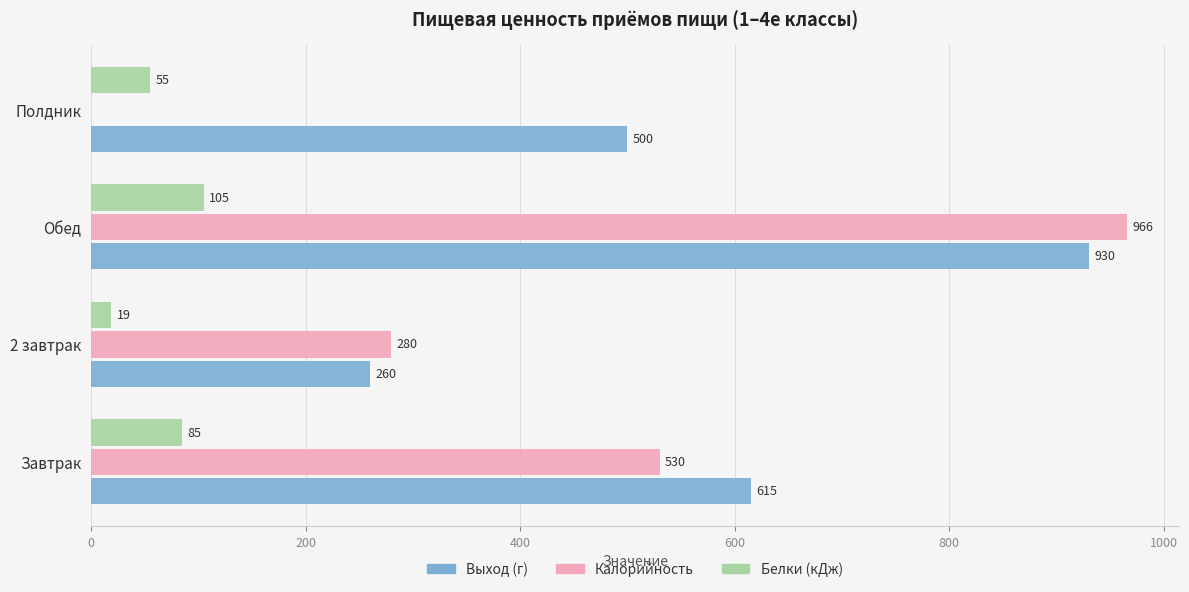

Count the number of data series in this chart.

3